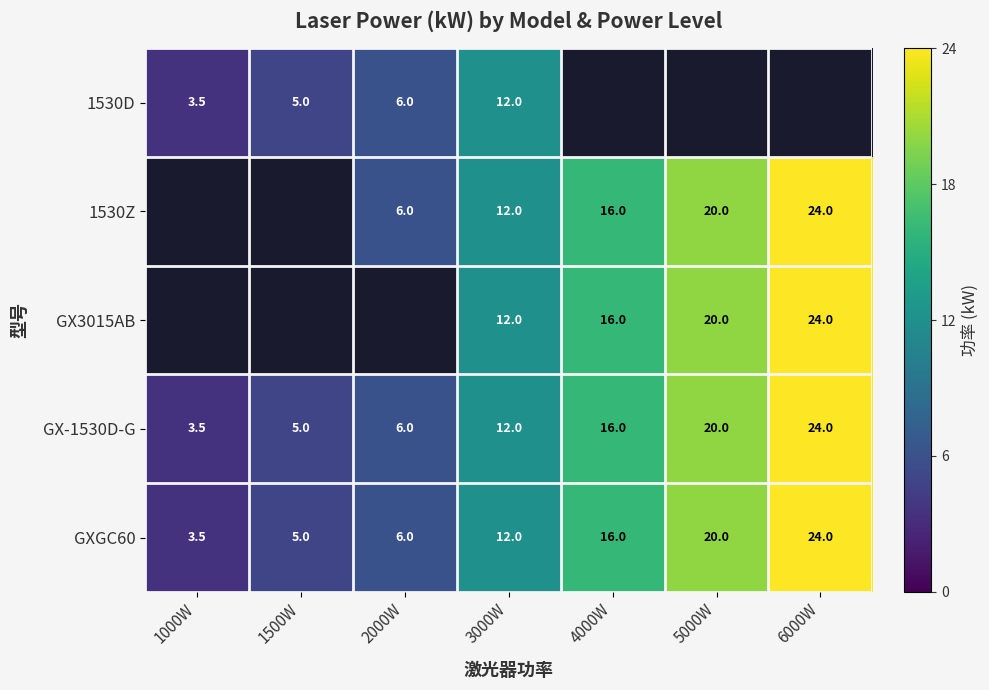

Rank the categories by GXGC60 value from lowest to highest.

1000W, 1500W, 2000W, 3000W, 4000W, 5000W, 6000W